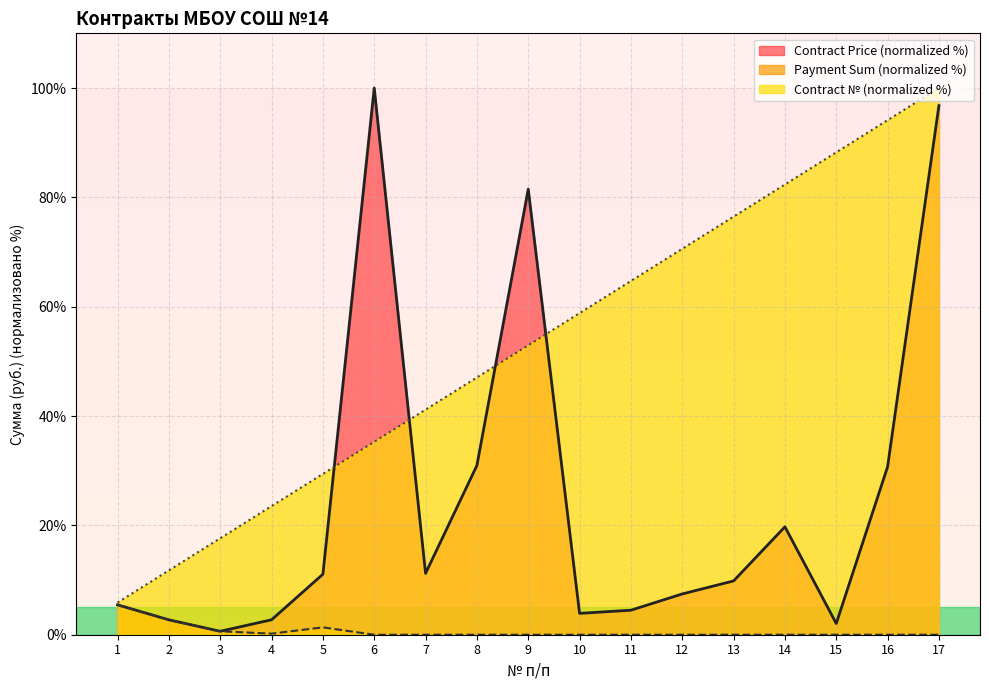

Reading right to left, what are all the values shown in this chart?

Contract Number: 100.0	94.1	88.2	82.4	76.5	70.6	64.7	58.8	52.9	47.1	41.2	35.3	29.4	23.5	17.6	11.8	5.9
Contract Price: 96.8	30.7	2.0	19.7	9.8	7.5	4.5	3.9	81.5	31.0	11.2	100.0	11.1	2.7	0.6	2.7	5.5
Payment Sum: 0.0	0.0	0.0	0.0	0.0	0.0	0.0	0.0	0.0	0.0	0.0	0.0	1.3	0.2	0.6	2.7	5.5